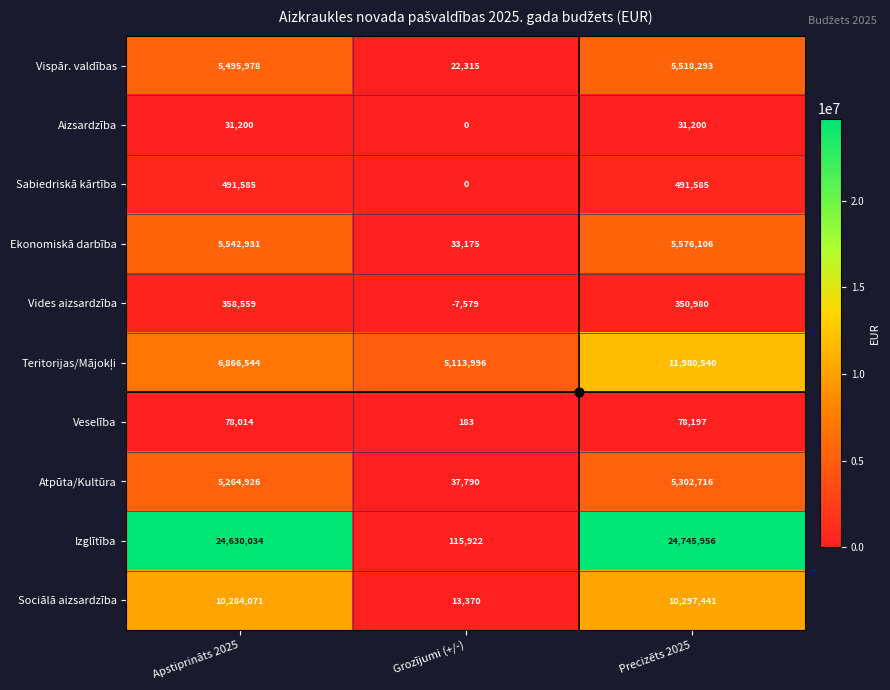

True or false: Sociālā aizsardzība has a value of 8932 at Grozījumi (+/-).

False